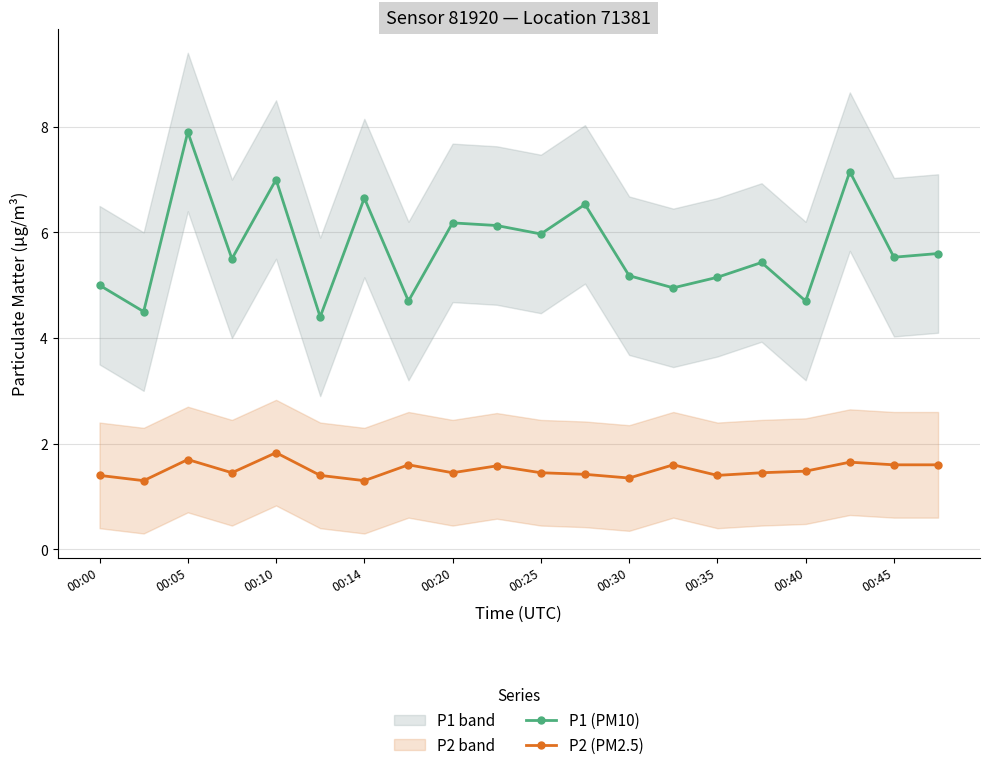

True or false: P1 (PM10) and P2 (PM2.5) intersect in this chart.

False